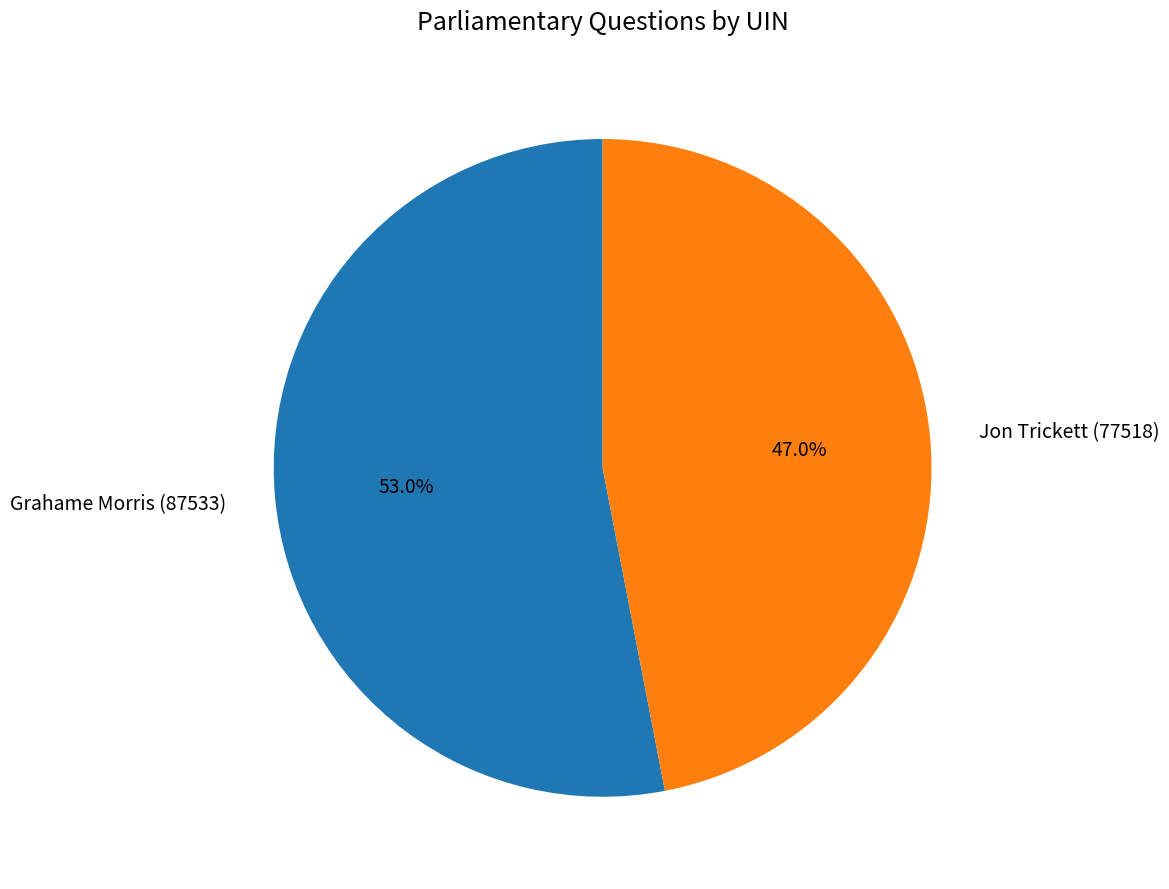

Is Grahame Morris (87533) the majority of the pie?

Yes